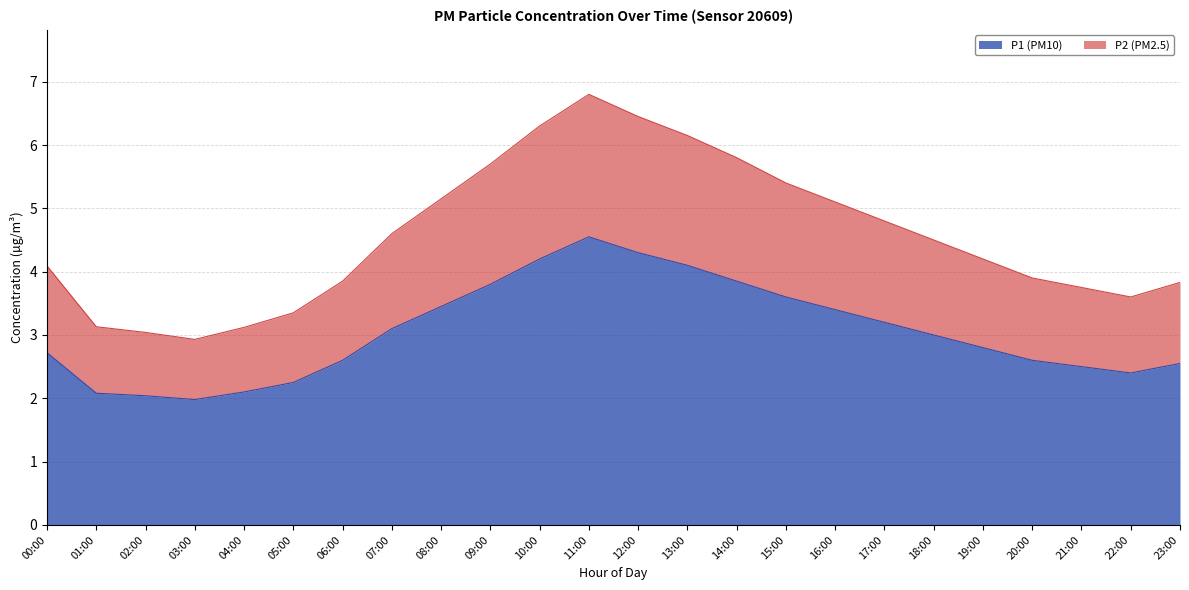

At how many categories does at least one series exceed 3?

23